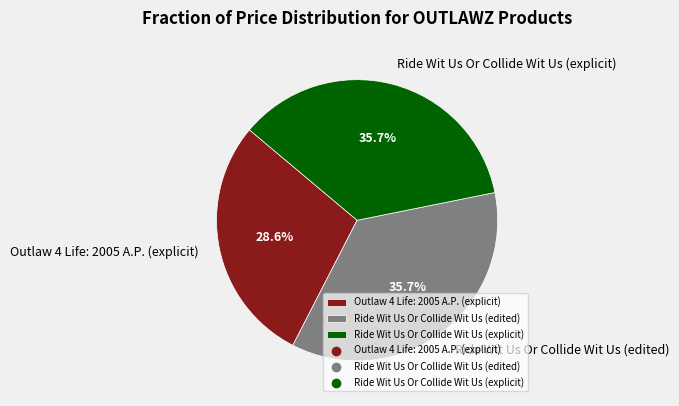

How many slices are in this pie chart?

3